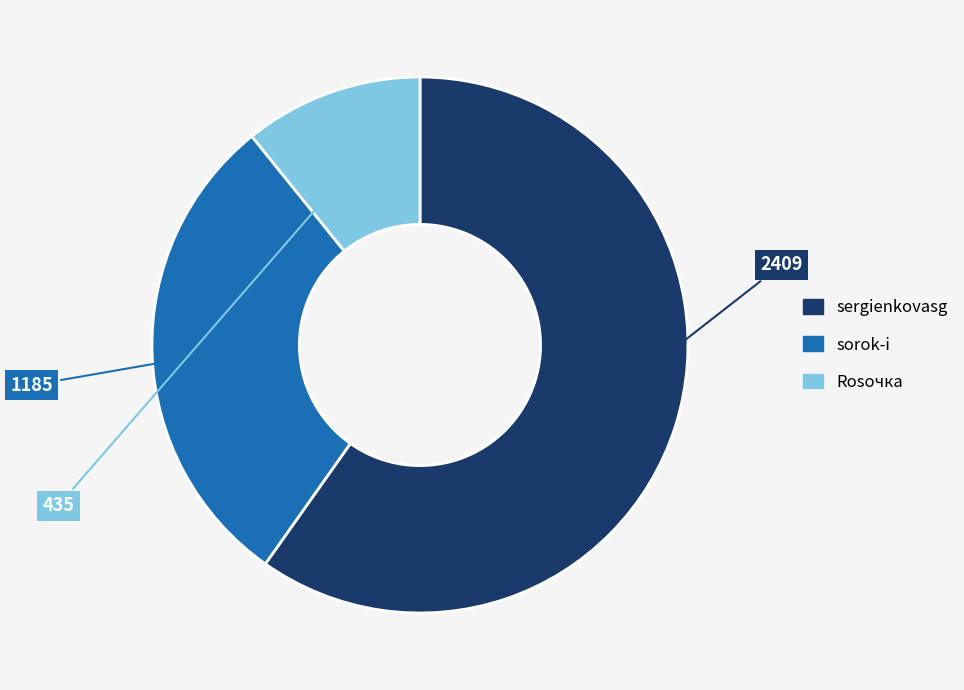

Do sorok-i and sergienkovasg together represent more than half of the pie?

Yes